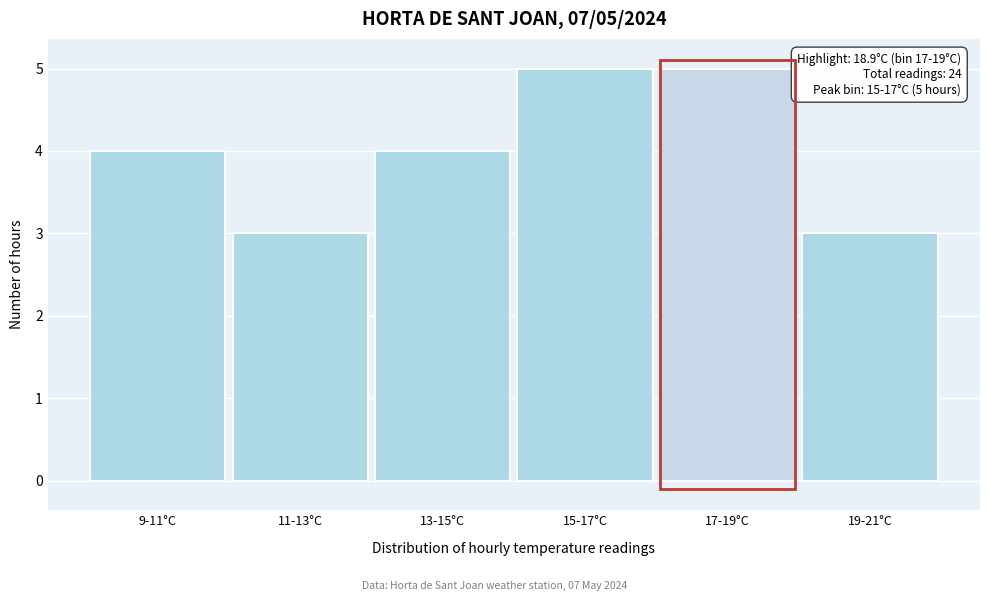

Reading left to right, extract all data points from this chart.

9-11°C=4	11-13°C=3	13-15°C=4	15-17°C=5	17-19°C=5	19-21°C=3